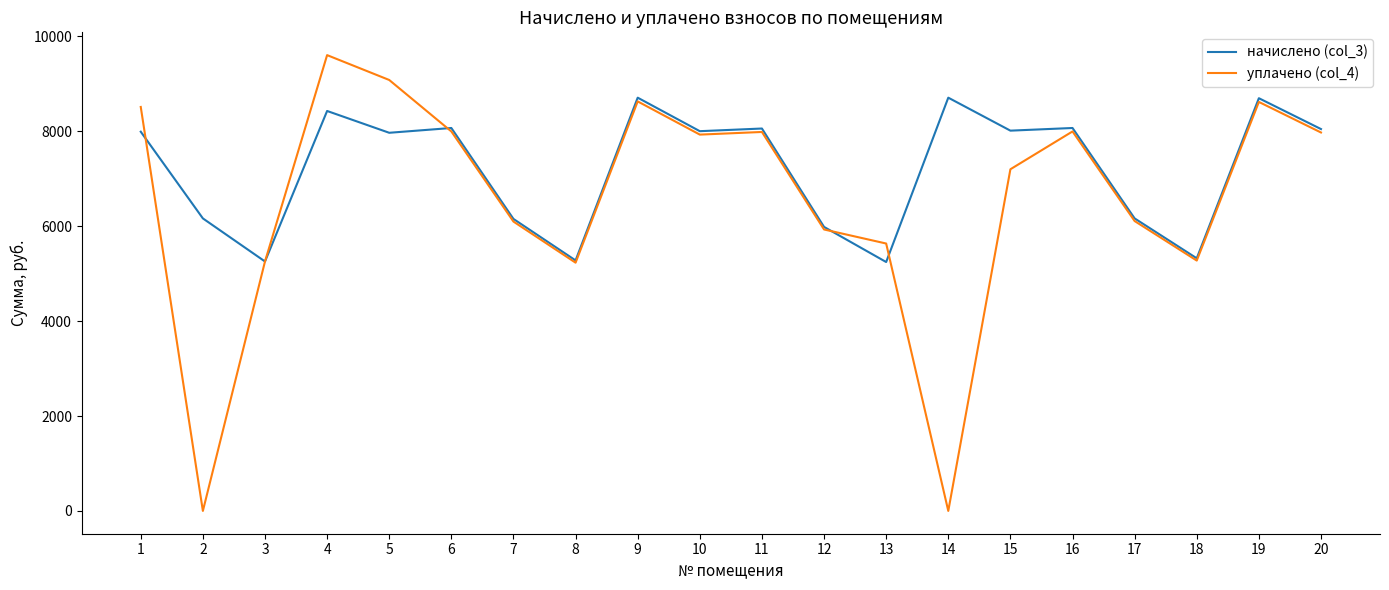

What is the total value across all series at 15?

15213.7